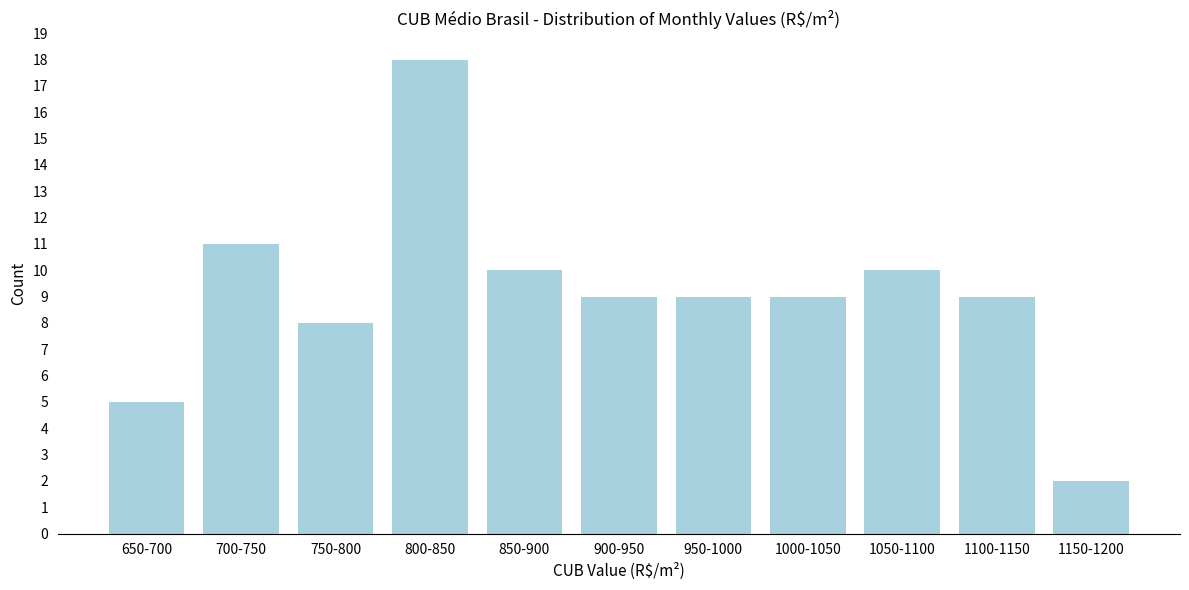

Reading left to right, what are all the values shown in this chart?

650-700=5	700-750=11	750-800=8	800-850=18	850-900=10	900-950=9	950-1000=9	1000-1050=9	1050-1100=10	1100-1150=9	1150-1200=2